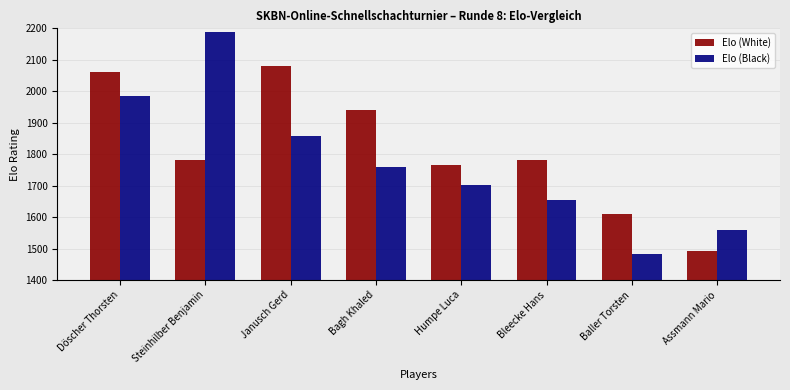

What is the difference between the second highest and second lowest values in the Elo (Black) series?

427